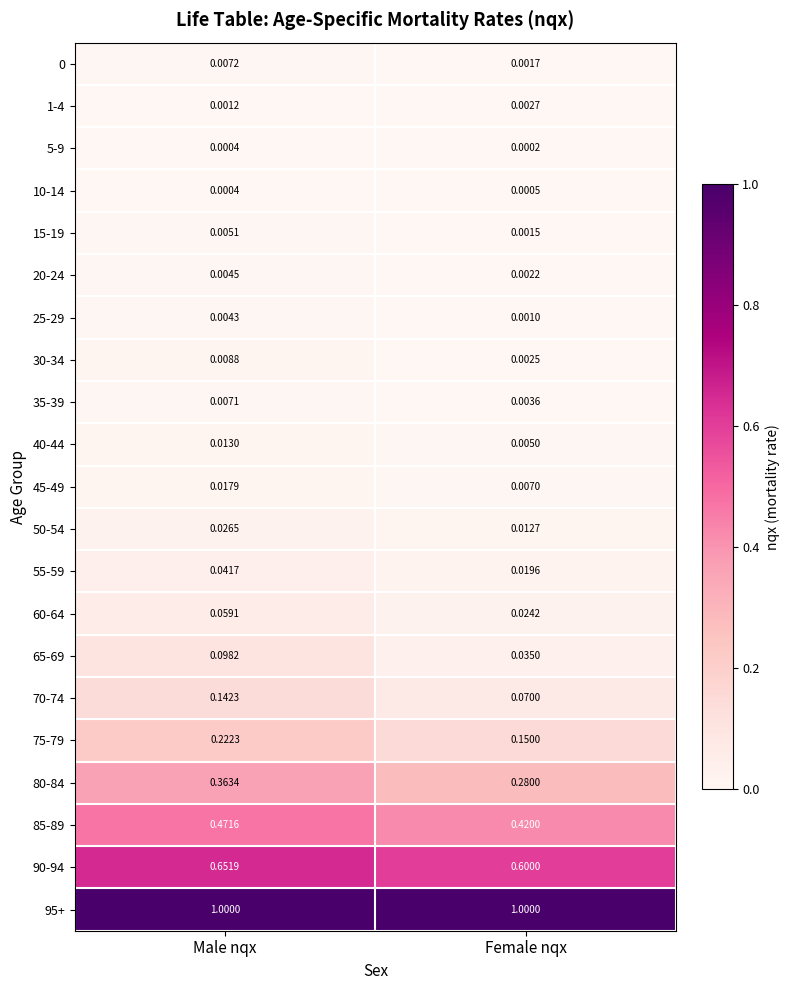

Which series changed the most between Male nqx and Female nqx?

80-84